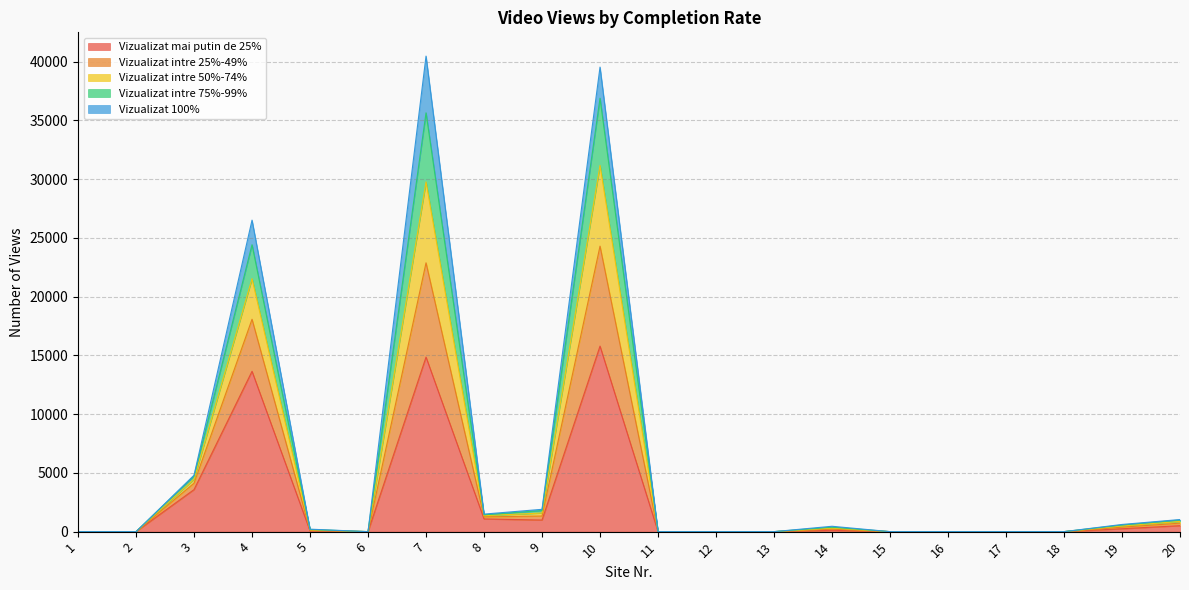

Is the value of Vizualizat intre 75%-99% at 6 greater than the value of Vizualizat mai putin de 25% at 9?

No